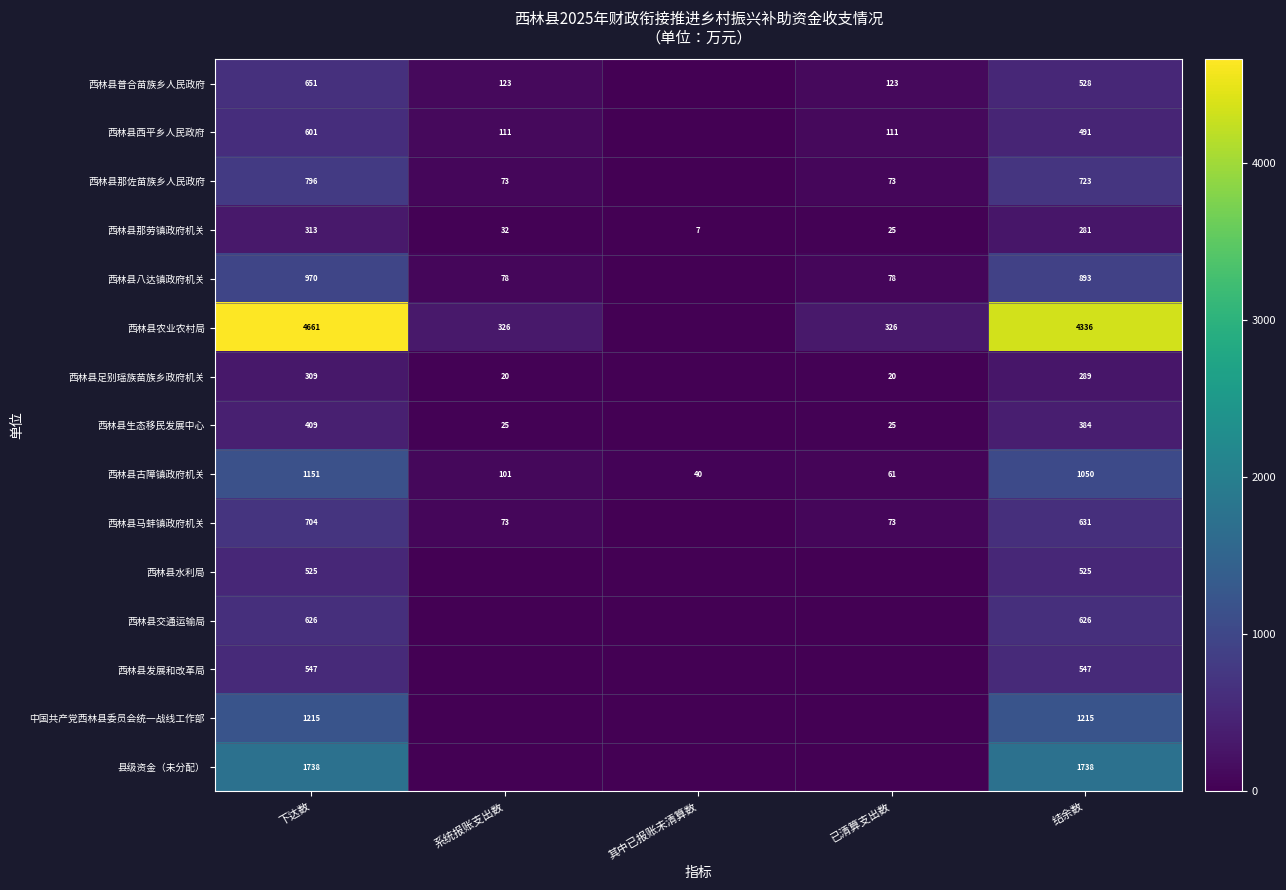

Is it true that 西林县那佐苗族乡人民政府 equals 73 at 已清算支出数?

True